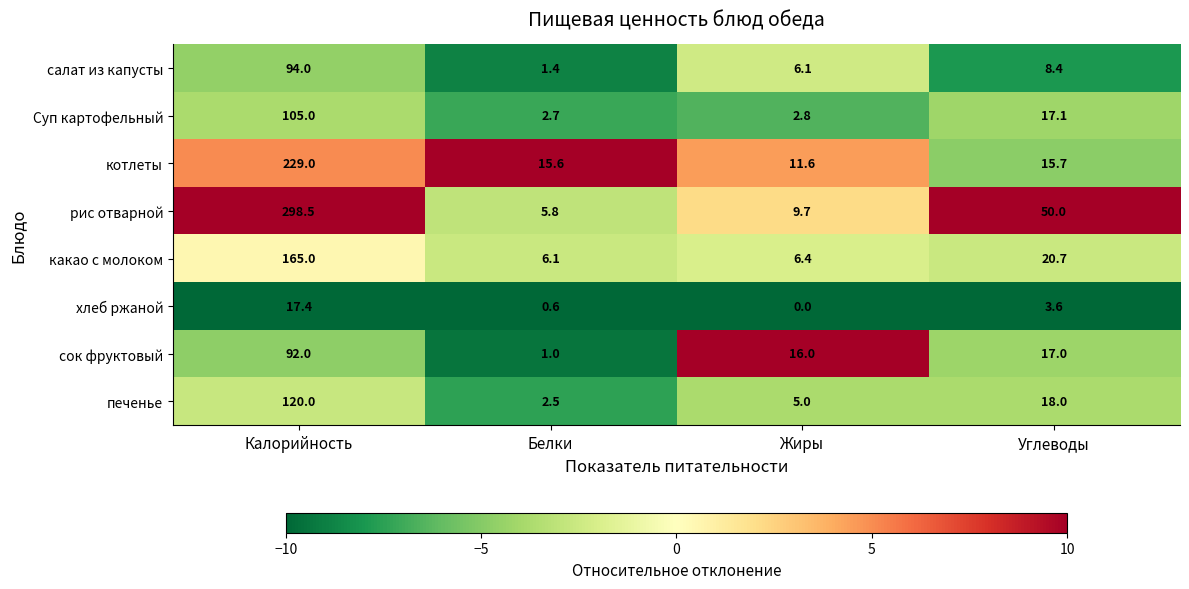

The рис отварной series shows 9.7 at Жиры. True or false?

True